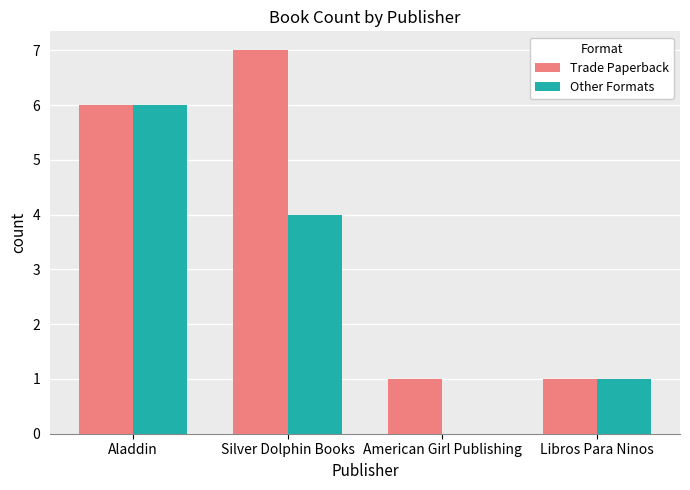

The Trade Paperback series shows 1 at American Girl Publishing. True or false?

True